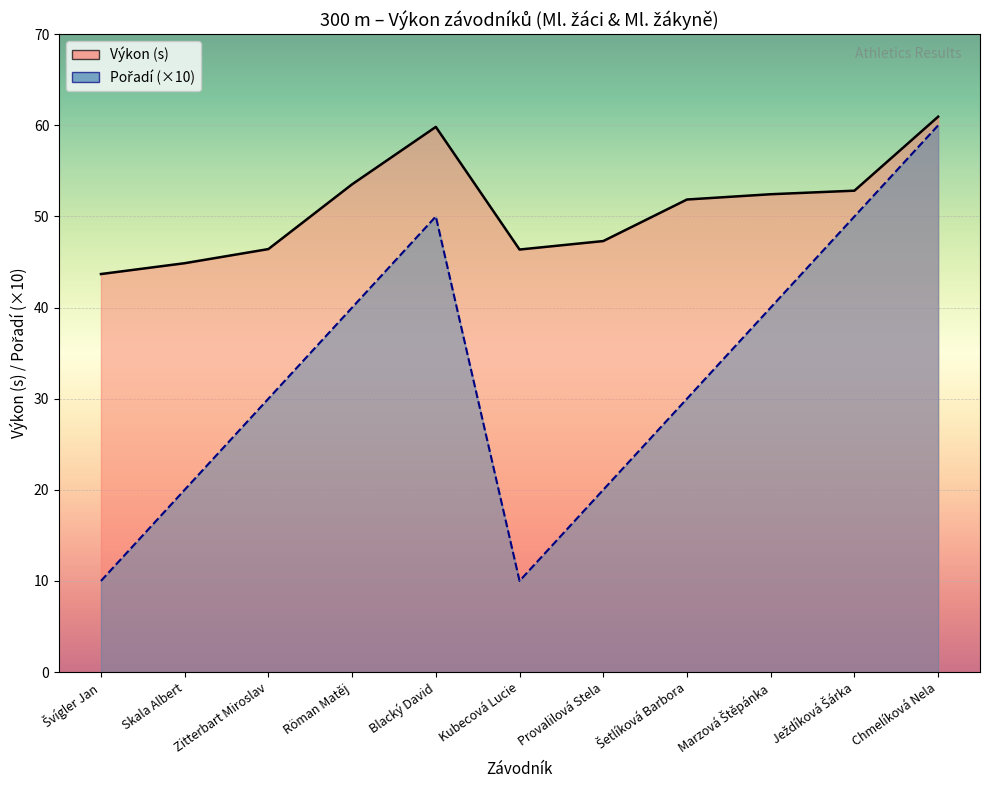

At Švígler Jan, list the series in order from largest to smallest.

Výkon, Pořadí